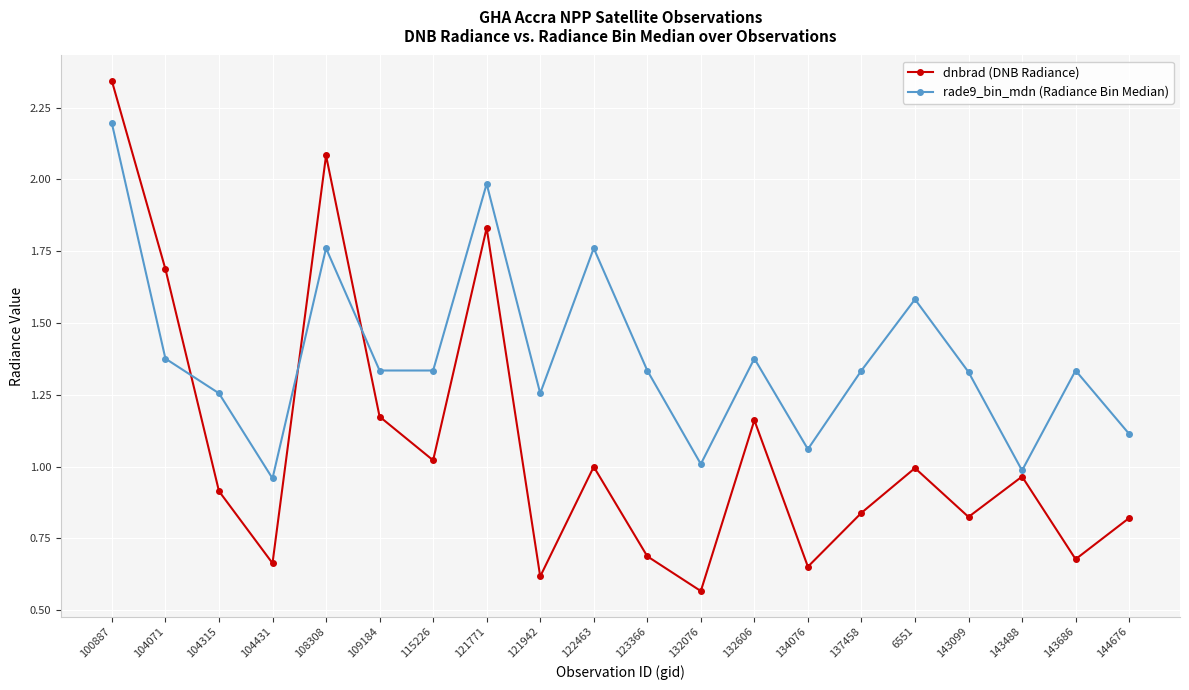

What is the sum of the rade9_bin_mdn (Radiance Bin Median) values at 143099 and 121942?

2.6